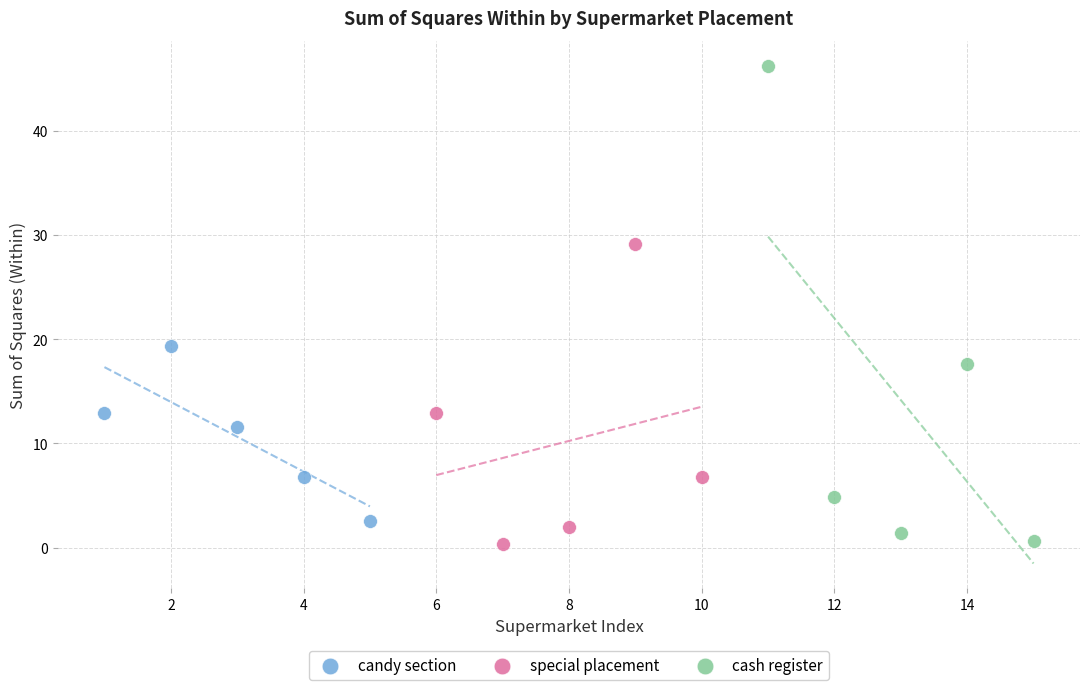

Which series has the largest Y range (max minus min)?

cash register